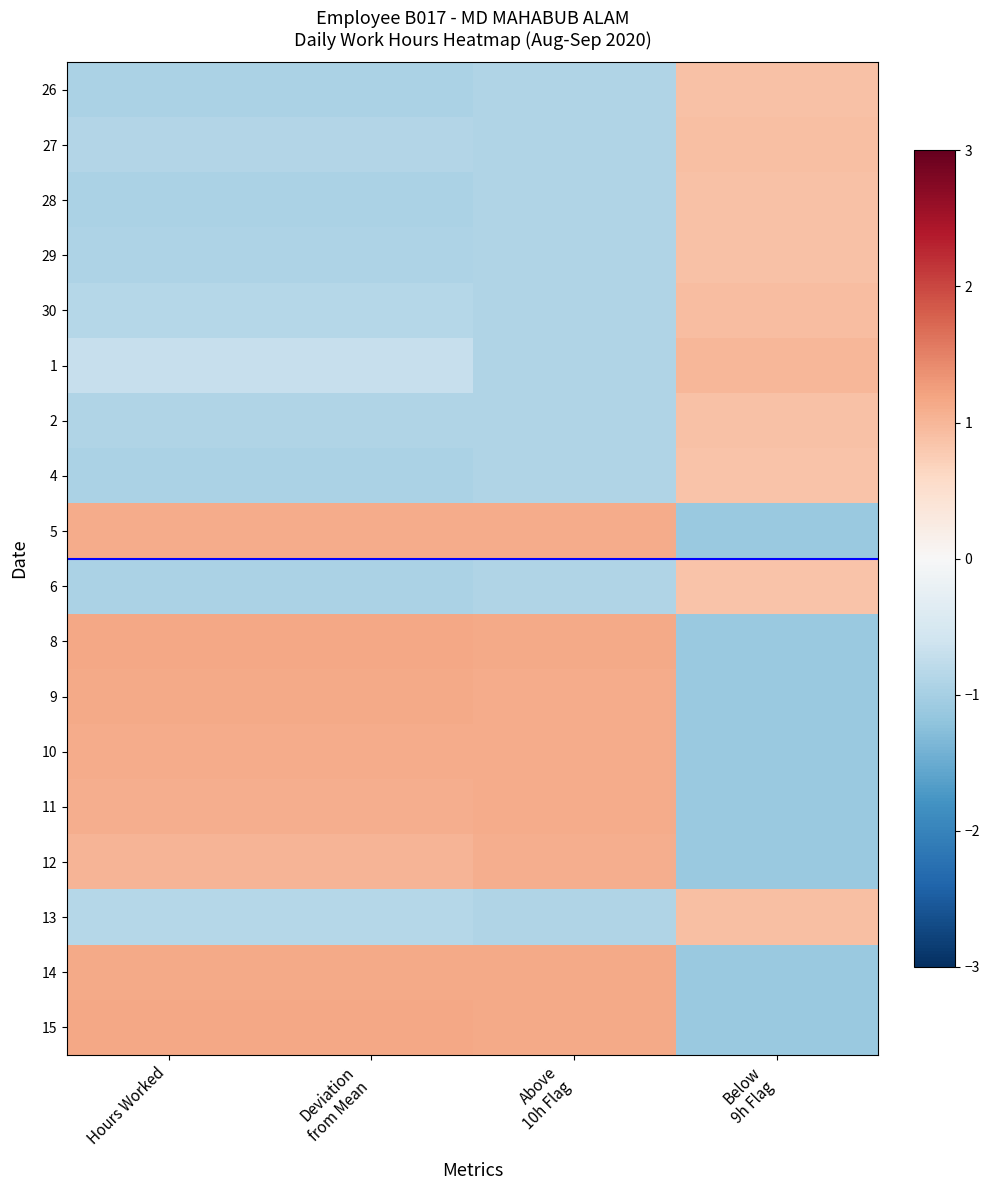

How many categories are shown in the chart?

4